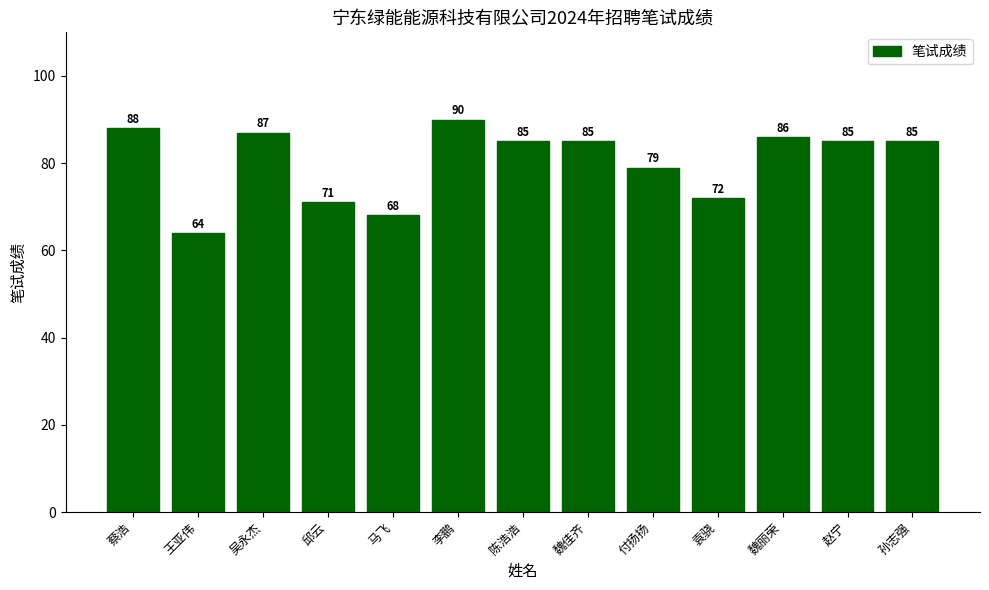

Which has a higher value, 魏丽荣 or 陈浩浩?

魏丽荣